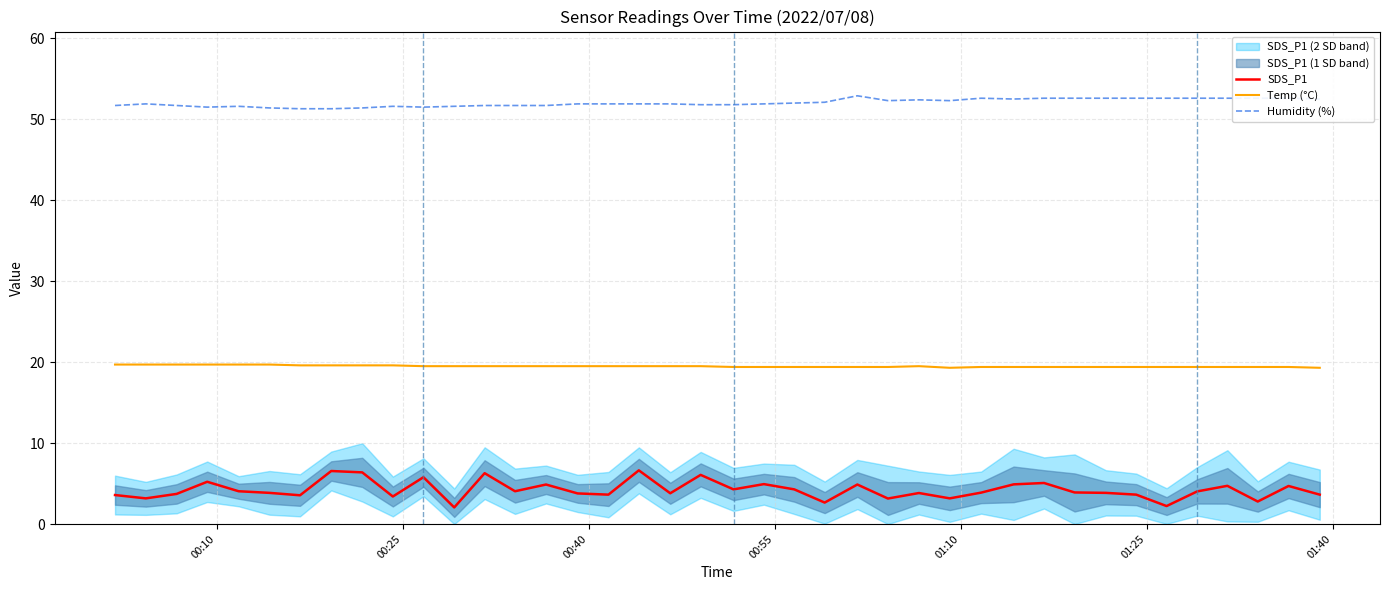

Reading left to right, extract all data points from this chart.

SDS_P1: 3.6	3.2	3.7	5.2	4.0	3.9	3.5	6.5	6.4	3.4	5.8	2.0	6.3	4.0	4.9	3.8	3.6	6.6	3.8	6.1	4.3	4.9	4.3	2.6	4.9	3.1	3.8	3.2	3.9	4.9	5.1	3.9	3.9	3.6	2.2	4.0	4.7	2.8	4.7	3.6
Temp (°C): 19.7	19.7	19.7	19.7	19.7	19.7	19.6	19.6	19.6	19.6	19.5	19.5	19.5	19.5	19.5	19.5	19.5	19.5	19.5	19.5	19.4	19.4	19.4	19.4	19.4	19.4	19.5	19.3	19.4	19.4	19.4	19.4	19.4	19.4	19.4	19.4	19.4	19.4	19.4	19.3
Humidity (%): 51.7	51.9	51.7	51.5	51.6	51.4	51.3	51.3	51.4	51.6	51.5	51.6	51.7	51.7	51.7	51.9	51.9	51.9	51.9	51.8	51.8	51.9	52.0	52.1	52.9	52.3	52.4	52.3	52.6	52.5	52.6	52.6	52.6	52.6	52.6	52.6	52.6	52.6	52.6	52.5